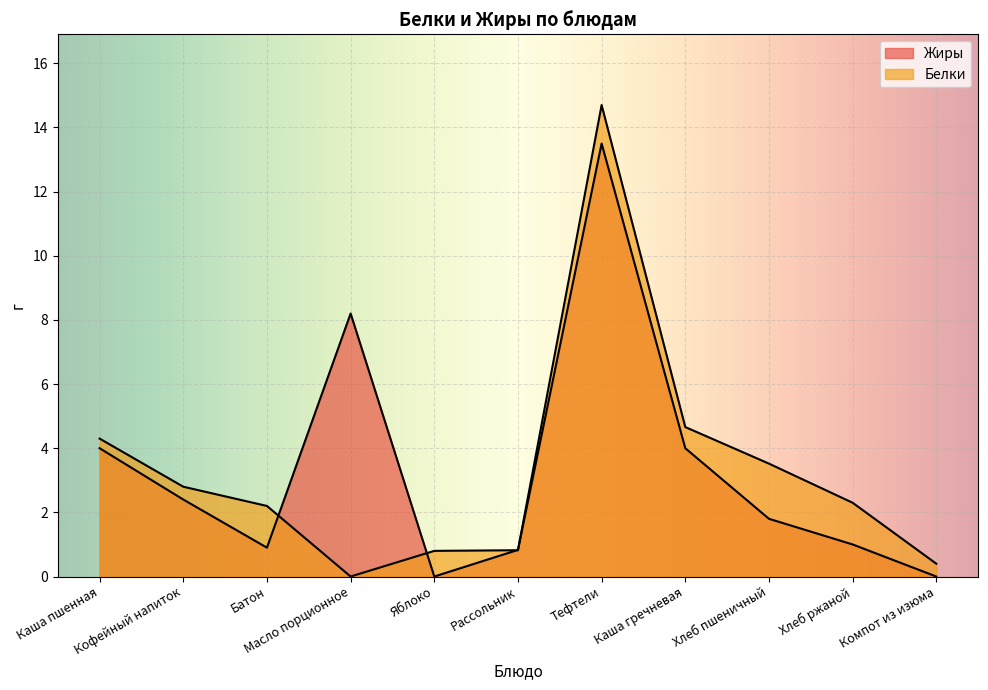

What is the average value of the Жиры series?

3.3